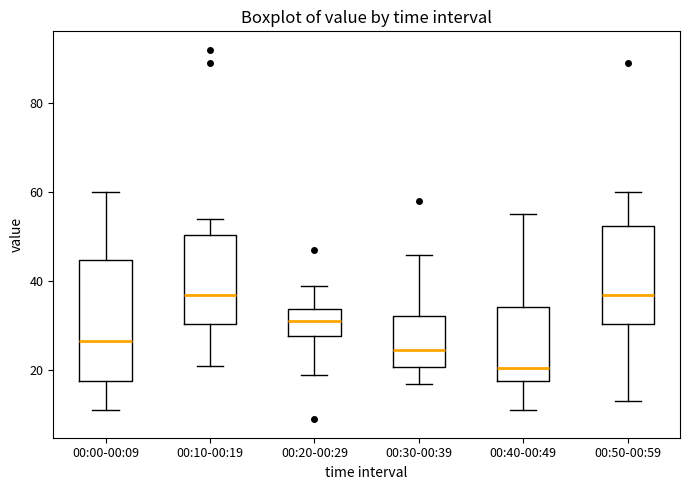

Which box has the lowest median line?

00:40-00:49